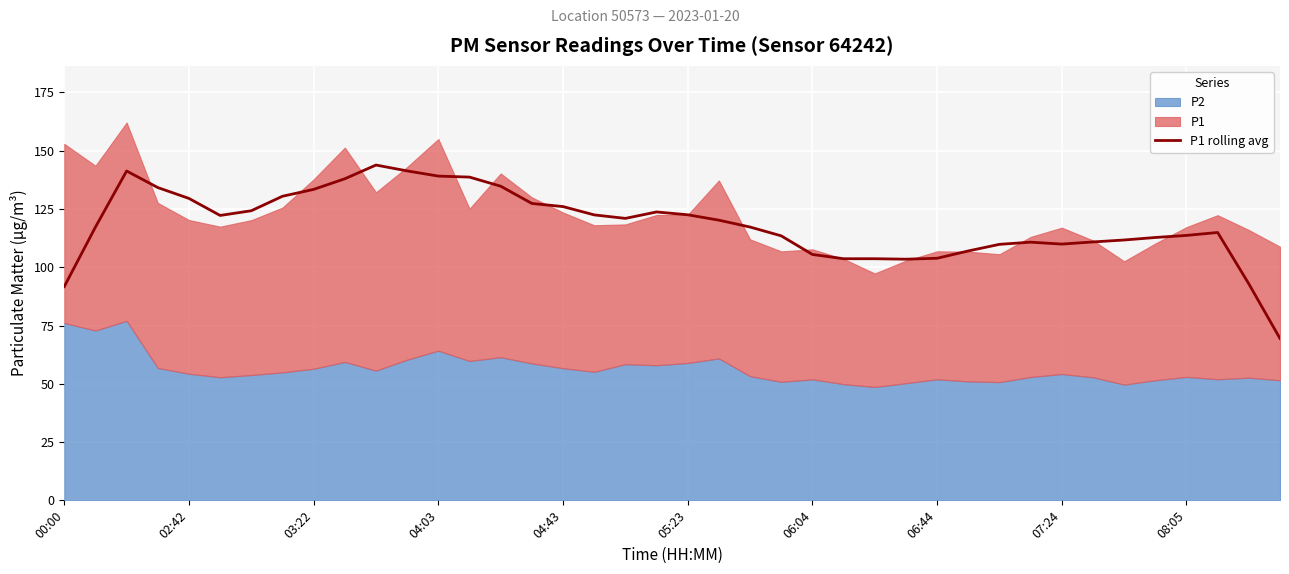

What is the lowest value of the P1 rolling avg series?

69.4